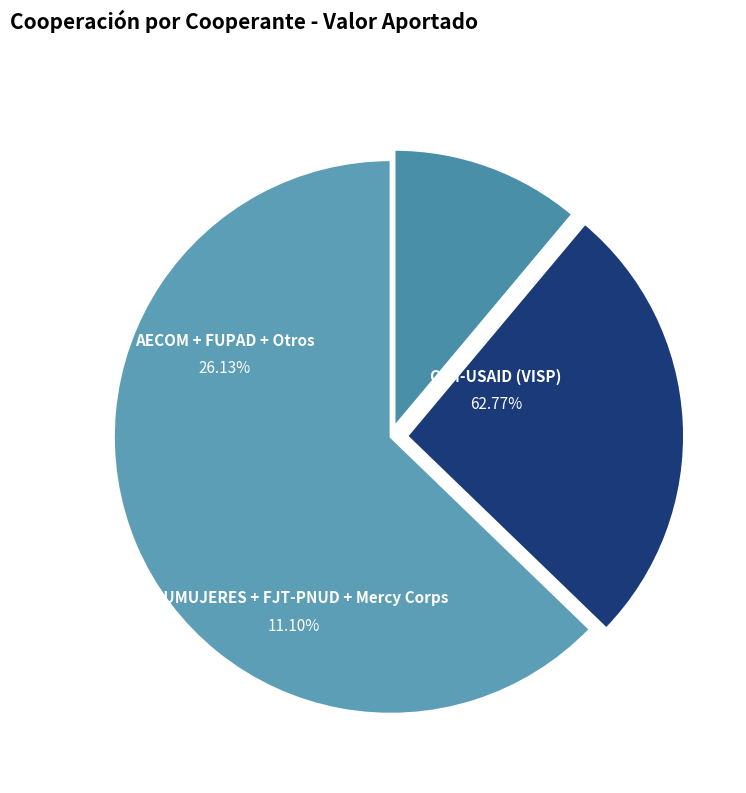

What is the smallest slice in the pie chart?

ONUMUJERES